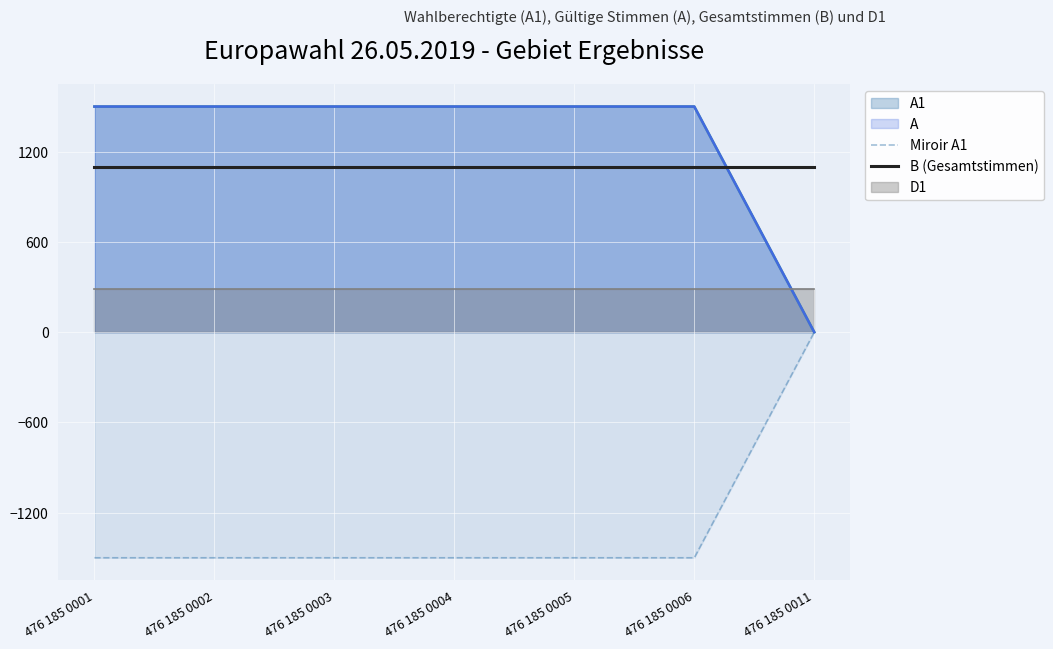

True or false: Miroir A1 and B (Gesamtstimmen) cross at least once.

False